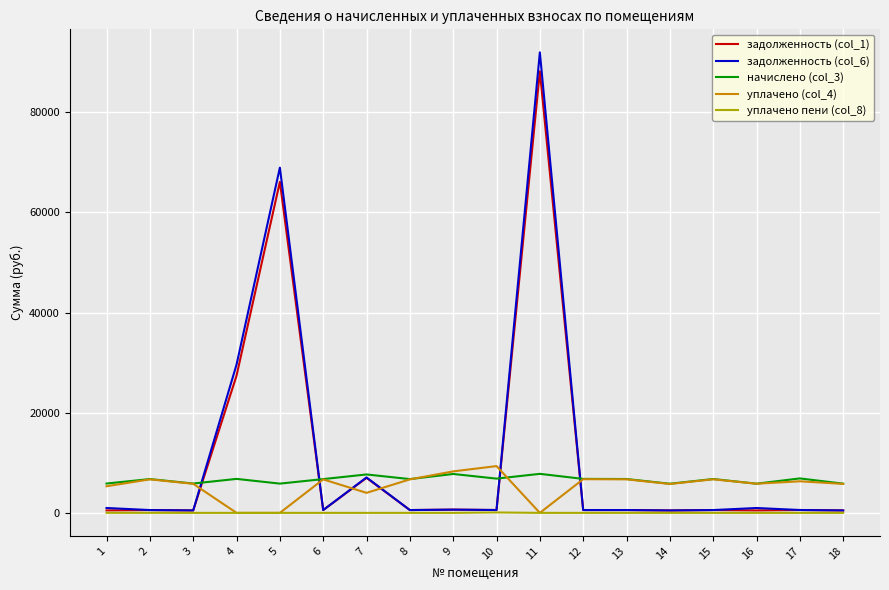

The уплачено пени (col_8) series shows 0.0 at 4. True or false?

True